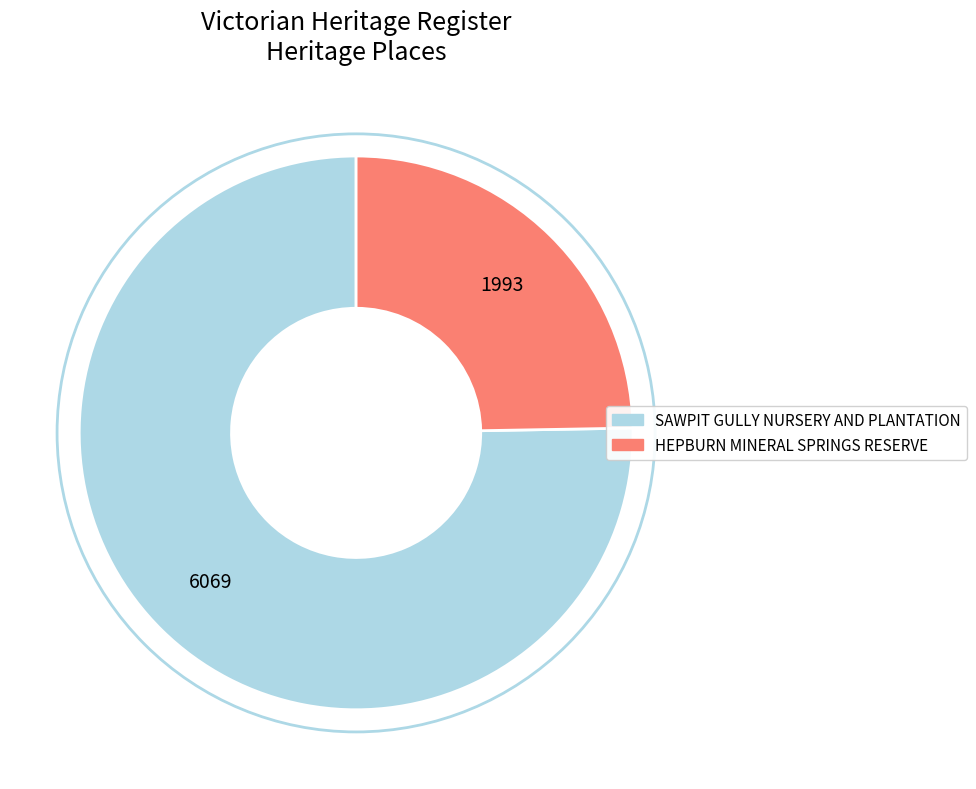

What is the smallest slice in the pie chart?

HEPBURN MINERAL SPRINGS RESERVE